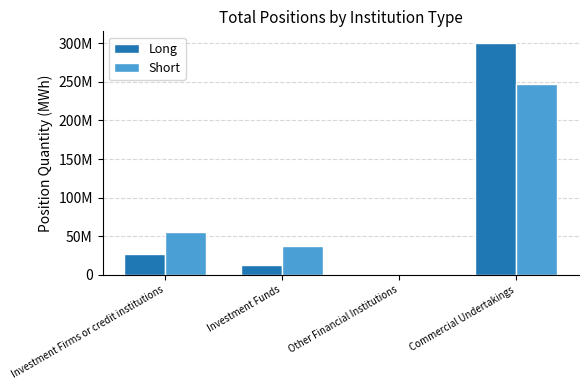

What are all the series names shown in the legend?

Long, Short